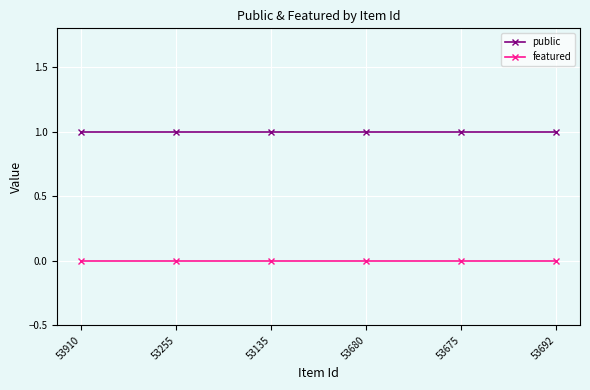

At how many categories does at least one series exceed 0?

6